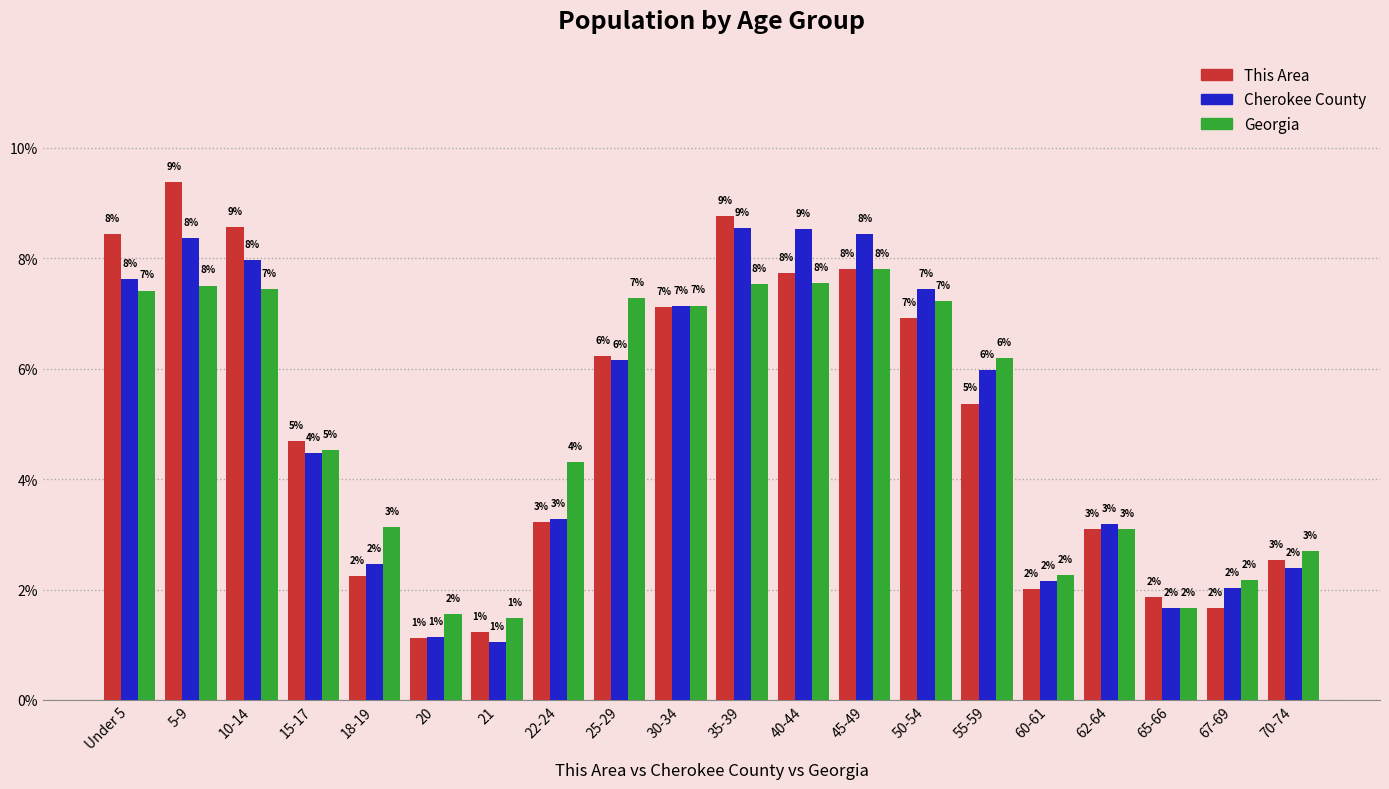

What is the average value of the Georgia series?

5.0